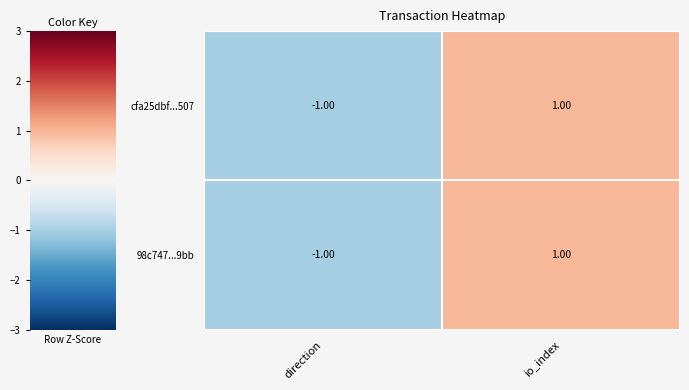

Rank the categories by cfa25dbf...507 value from highest to lowest.

io_index, direction